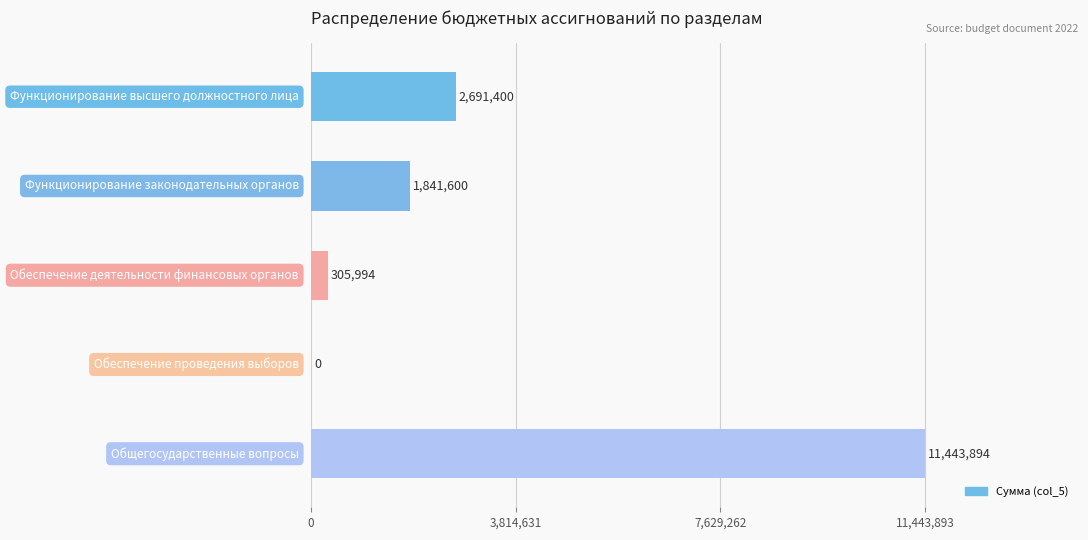

How many positive values are there?

4